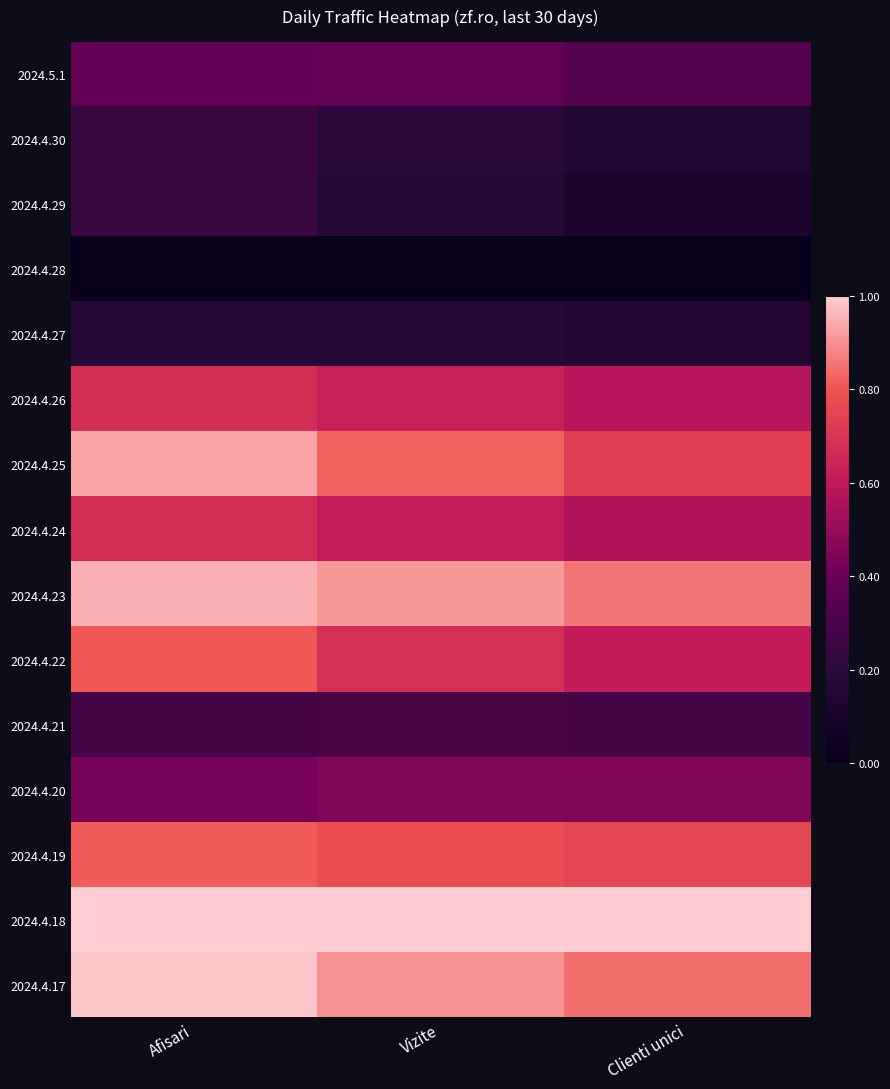

Reading left to right, extract all data points from this chart.

2024.5.1: Afisari=0.4	Vizite=0.4	Clienti unici=0.3
2024.4.30: Afisari=0.3	Vizite=0.2	Clienti unici=0.1
2024.4.29: Afisari=0.2	Vizite=0.2	Clienti unici=0.1
2024.4.28: Afisari=0.0	Vizite=0.0	Clienti unici=0.0
2024.4.27: Afisari=0.2	Vizite=0.2	Clienti unici=0.2
2024.4.26: Afisari=0.7	Vizite=0.6	Clienti unici=0.6
2024.4.25: Afisari=0.9	Vizite=0.8	Clienti unici=0.7
2024.4.24: Afisari=0.7	Vizite=0.6	Clienti unici=0.6
2024.4.23: Afisari=1.0	Vizite=0.9	Clienti unici=0.9
2024.4.22: Afisari=0.8	Vizite=0.7	Clienti unici=0.6
2024.4.21: Afisari=0.3	Vizite=0.3	Clienti unici=0.3
2024.4.20: Afisari=0.4	Vizite=0.5	Clienti unici=0.4
2024.4.19: Afisari=0.8	Vizite=0.8	Clienti unici=0.8
2024.4.18: Afisari=1.0	Vizite=1.0	Clienti unici=1.0
2024.4.17: Afisari=1.0	Vizite=0.9	Clienti unici=0.8